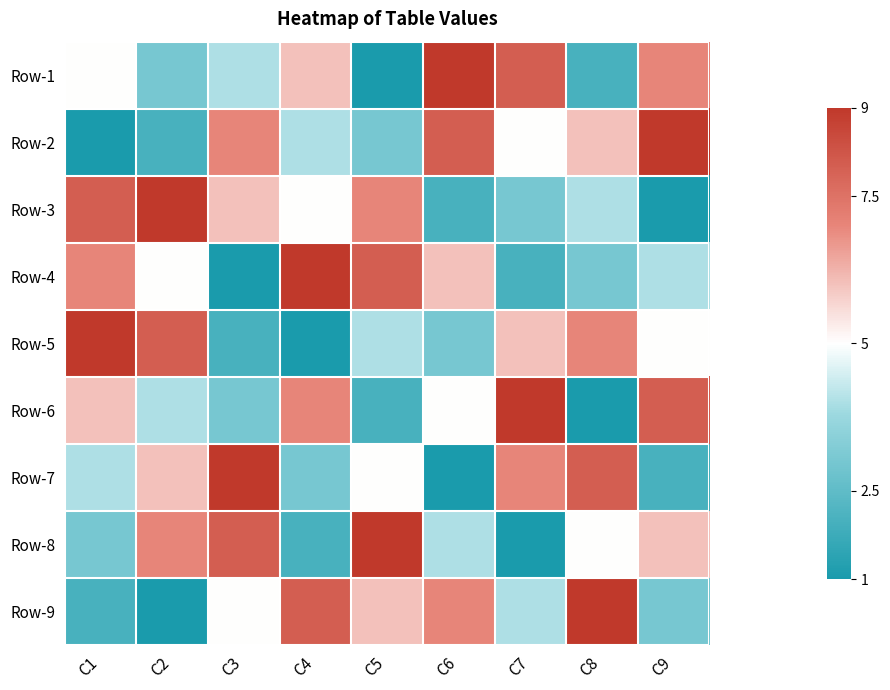

Which series has the largest total across all categories?

Row-1